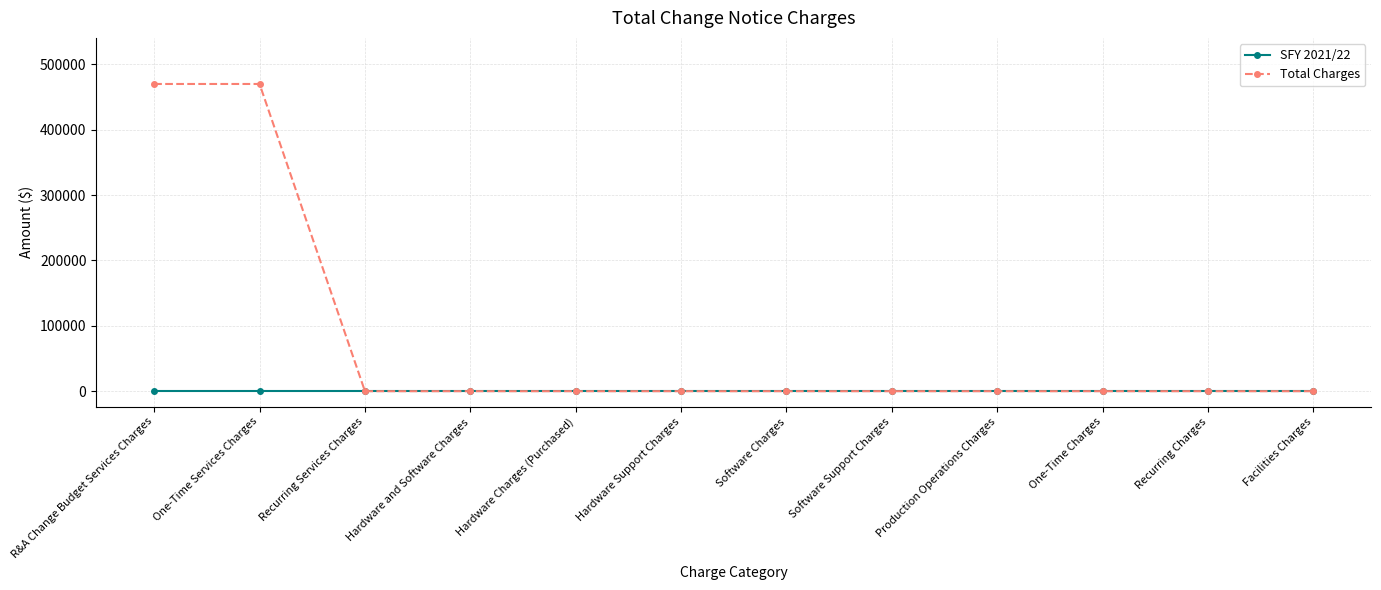

Which series has the largest total across all categories?

Total Charges